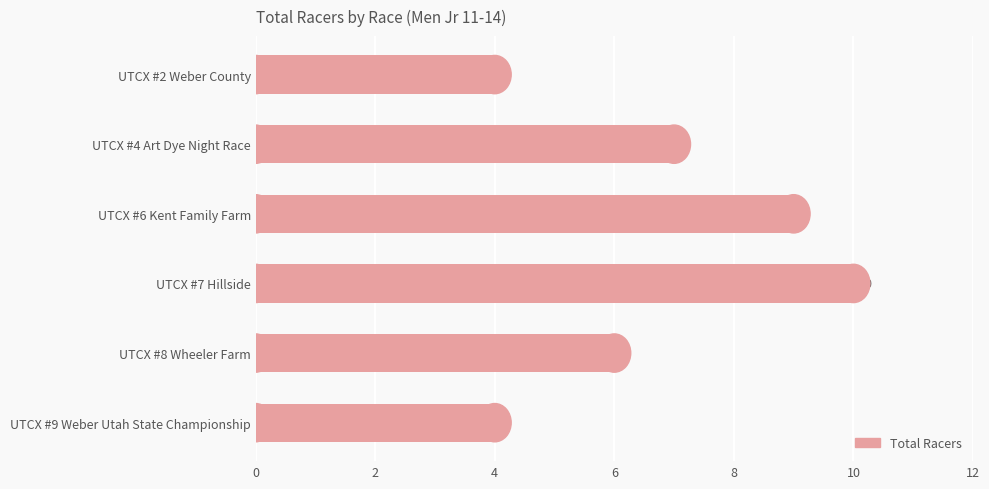

What value does the data have at UTCX #4 Art Dye Night Race?

7